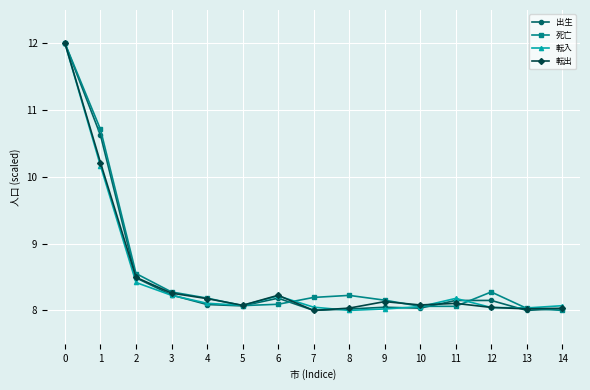

The value of 転入 at 12 is 8.0. True or false?

True